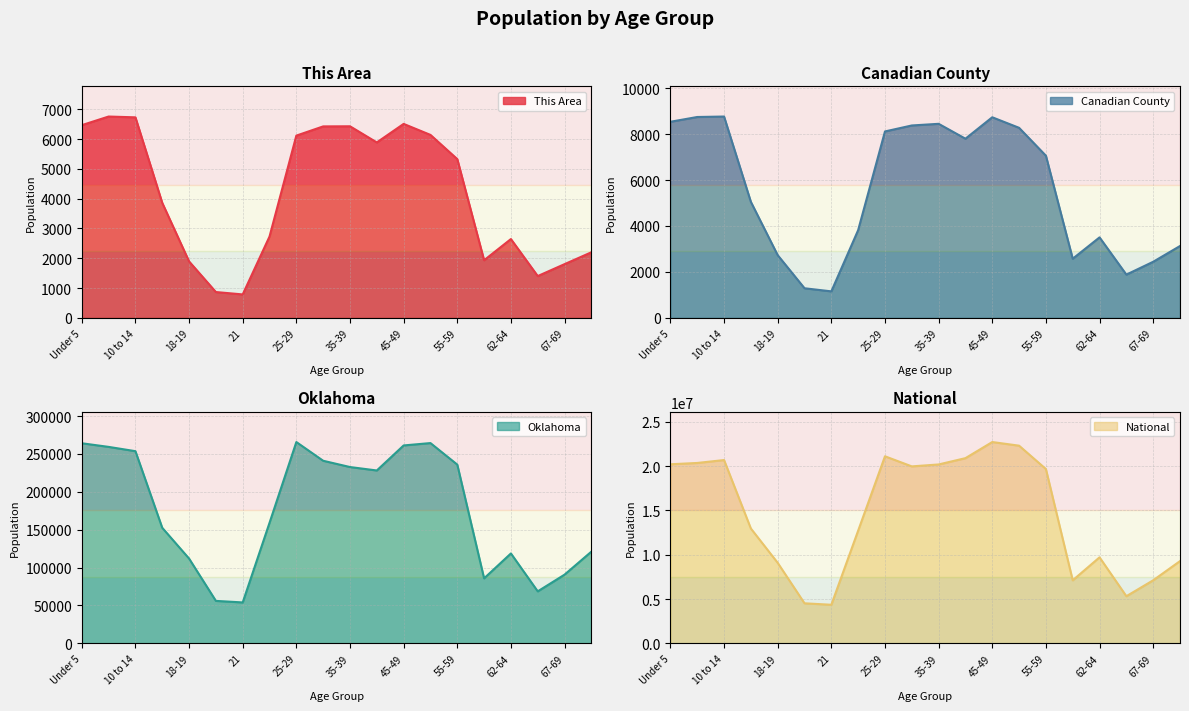

At which label does Canadian County reach its peak?

10 to 14